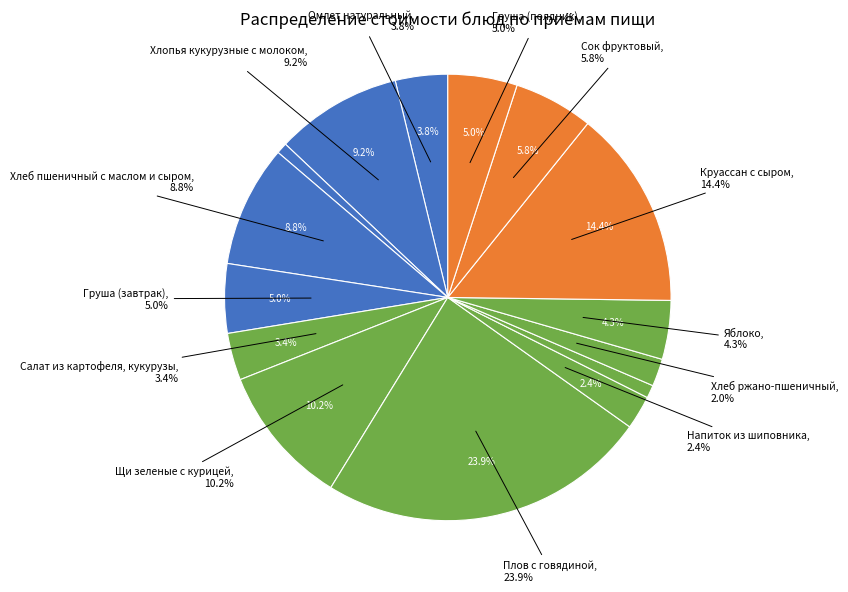

Does Хлеб ржано-пшеничный account for over 50% of the chart?

No